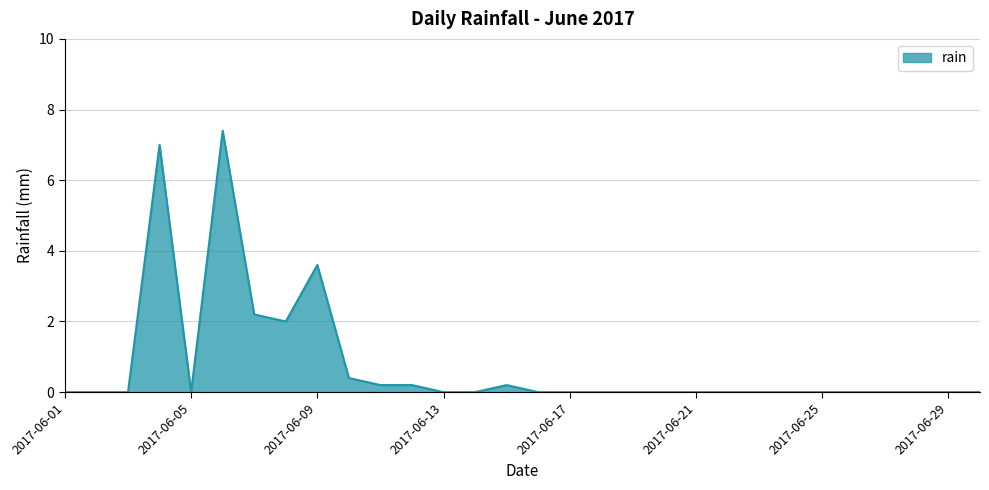

What is the difference between the maximum and minimum values?

7.4